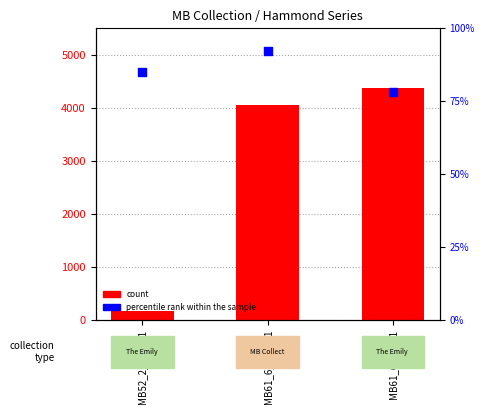

What is the total value across all series at MB61_6_15_001?

4151